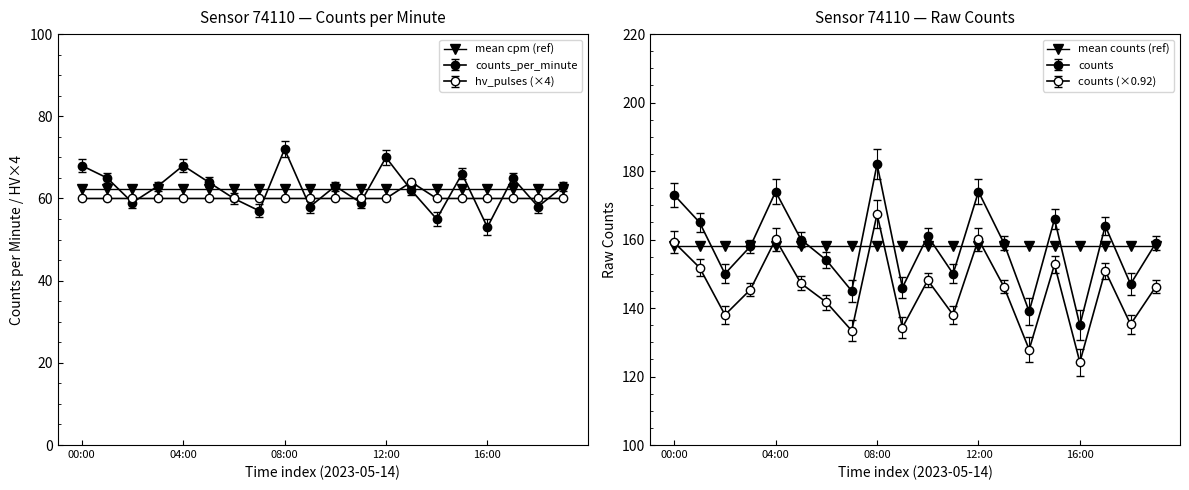

Rank the categories by mean counts (ref) value from lowest to highest.

00:00, 04:00, 08:00, 12:00, 16:00, 5, 6, 7, 8, 9, 10, 11, 12, 13, 14, 15, 16, 17, 18, 19